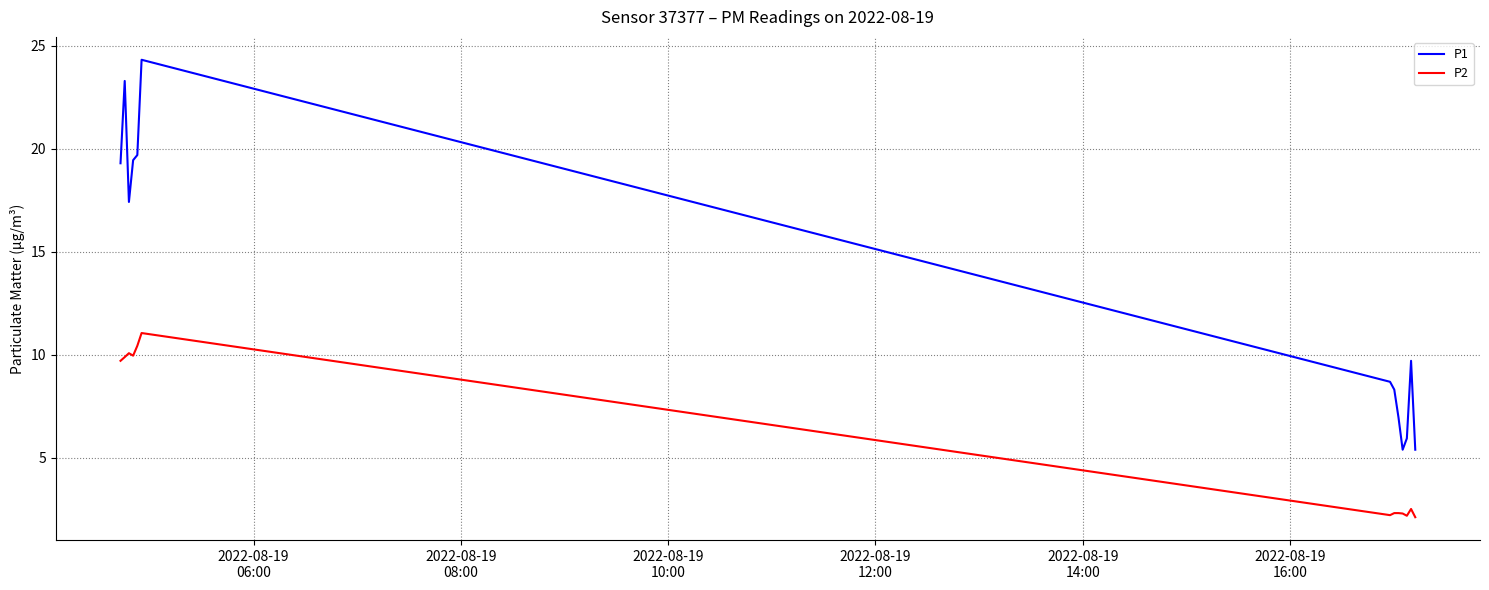

True or false: P2 and P1 intersect in this chart.

False